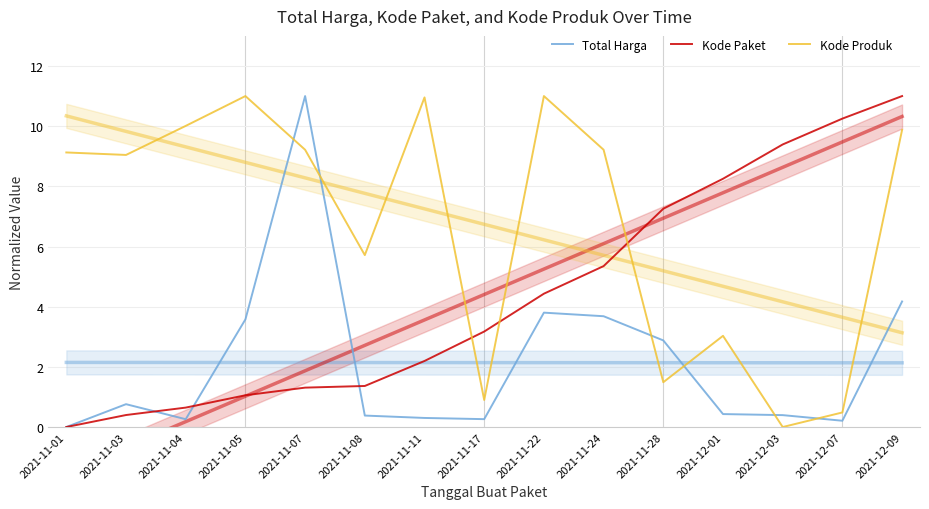

Is it true that Kode Produk equals 0.6 at 2021-11-17?

False